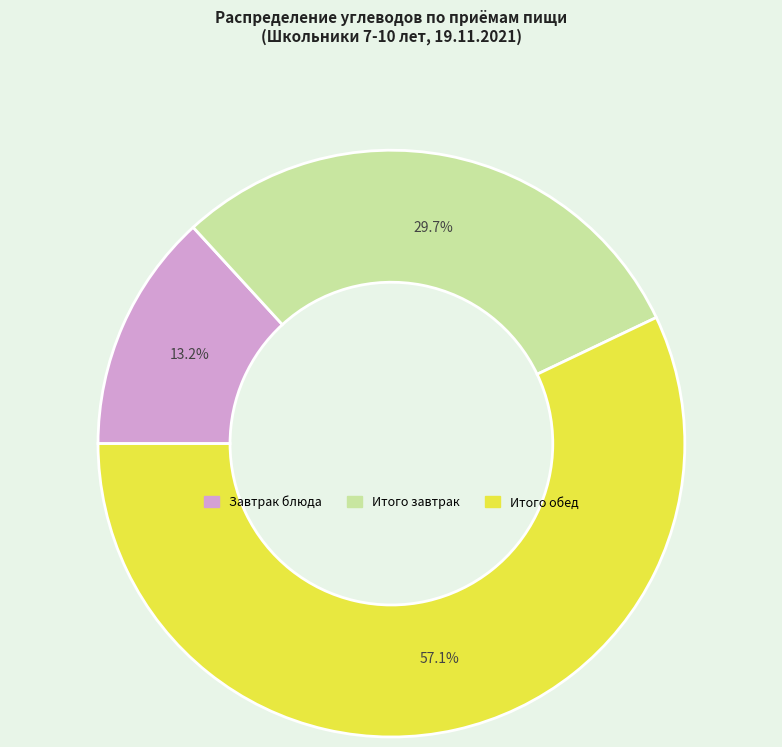

Is there a majority slice in this chart?

Yes